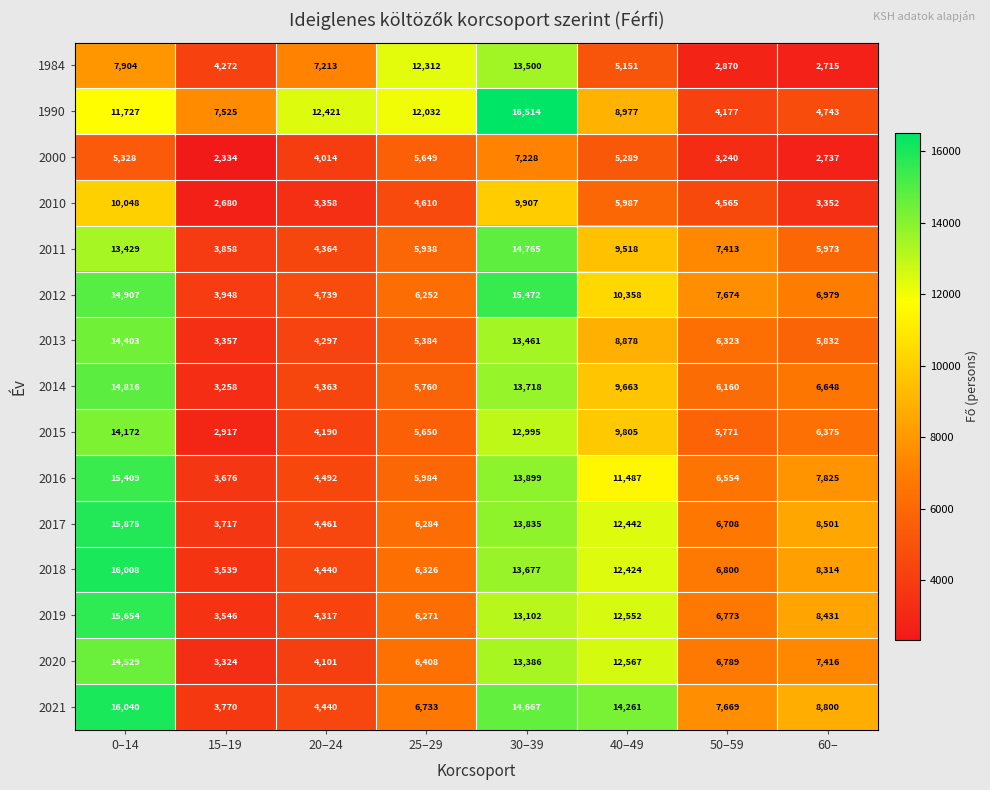

Which series has the largest total across all categories?

1990